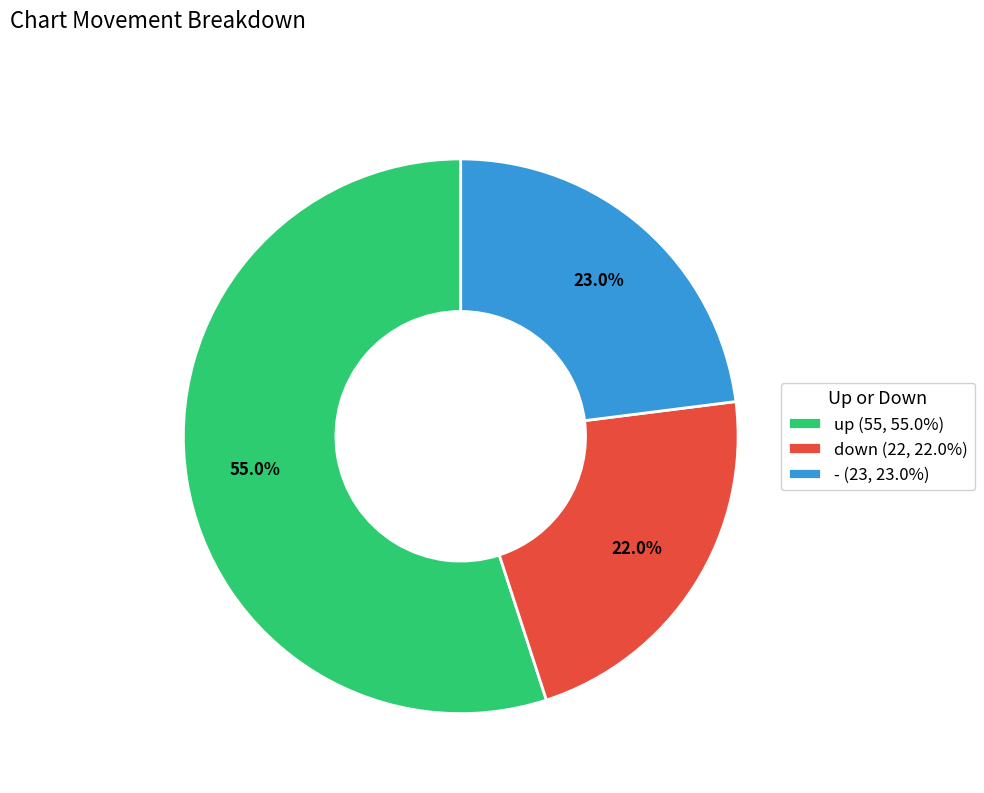

Combined, what portion of the pie is up and down?

77.0%